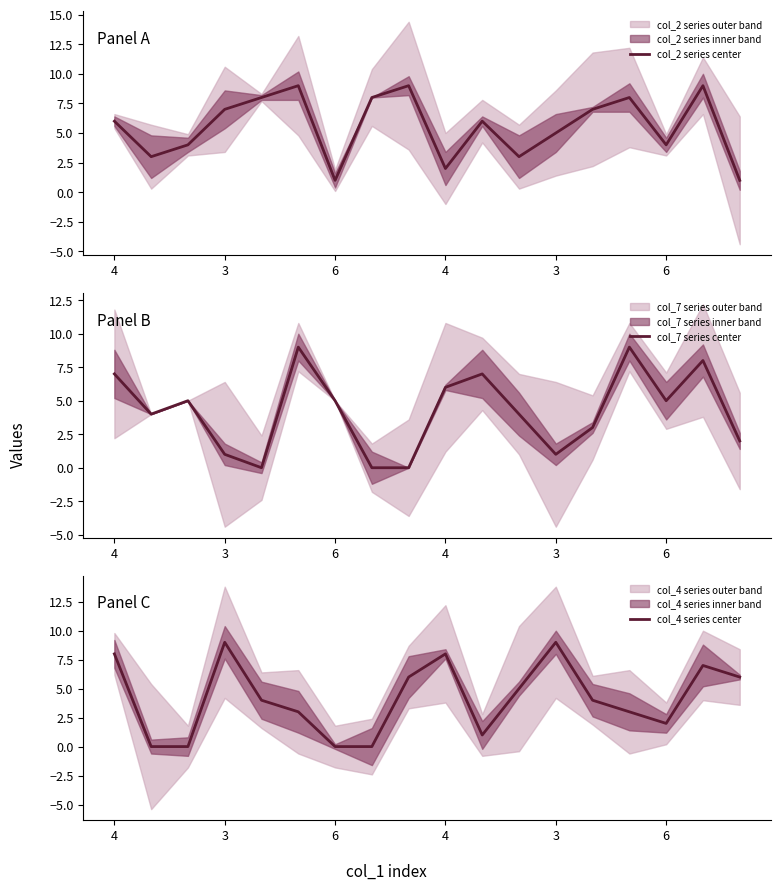

How many times do col_4 series center and col_7 series center cross each other?

7